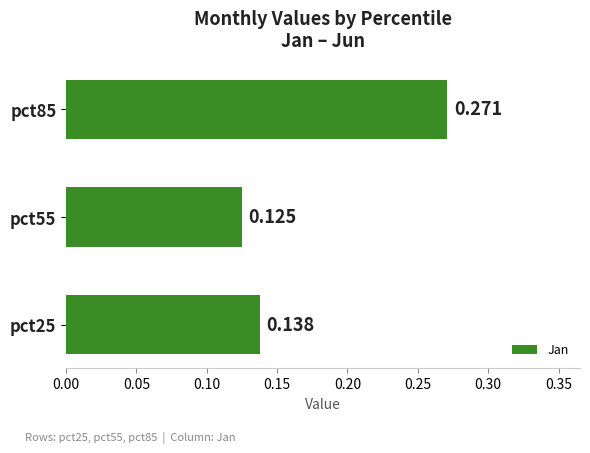

Count the values in the range 0 to 1.

3